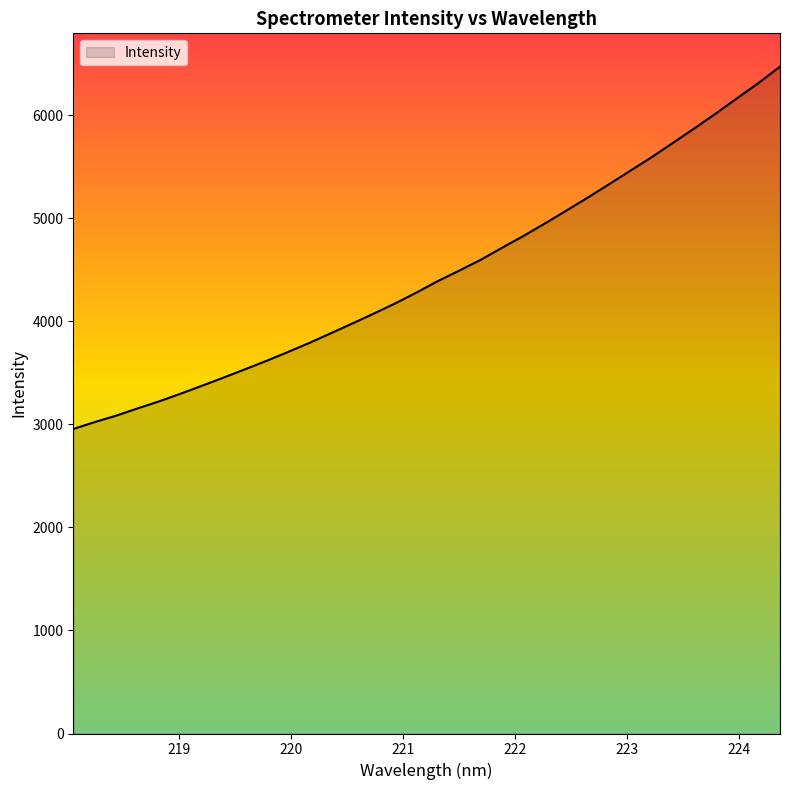

What is the difference between the maximum and minimum values?

3515.3